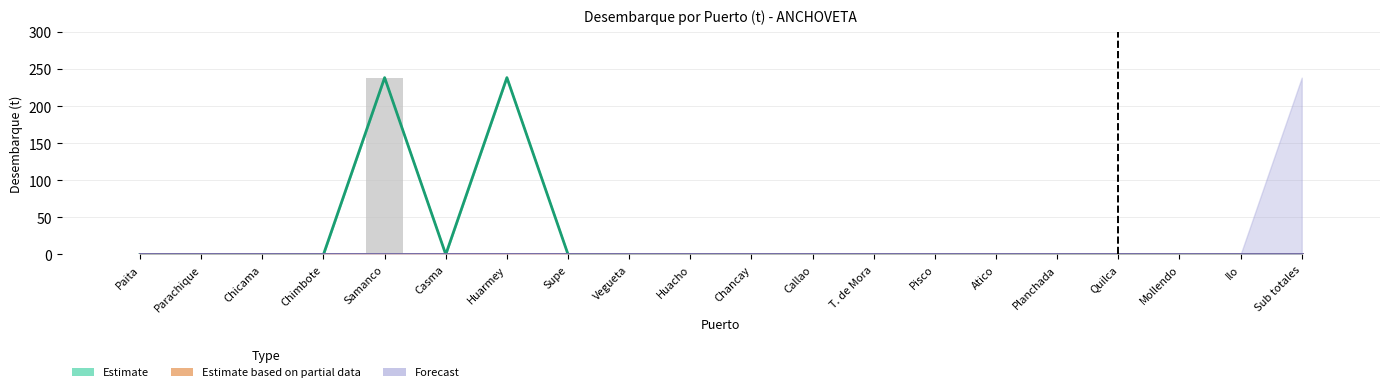

Which series has the largest range (max minus min)?

Estimate